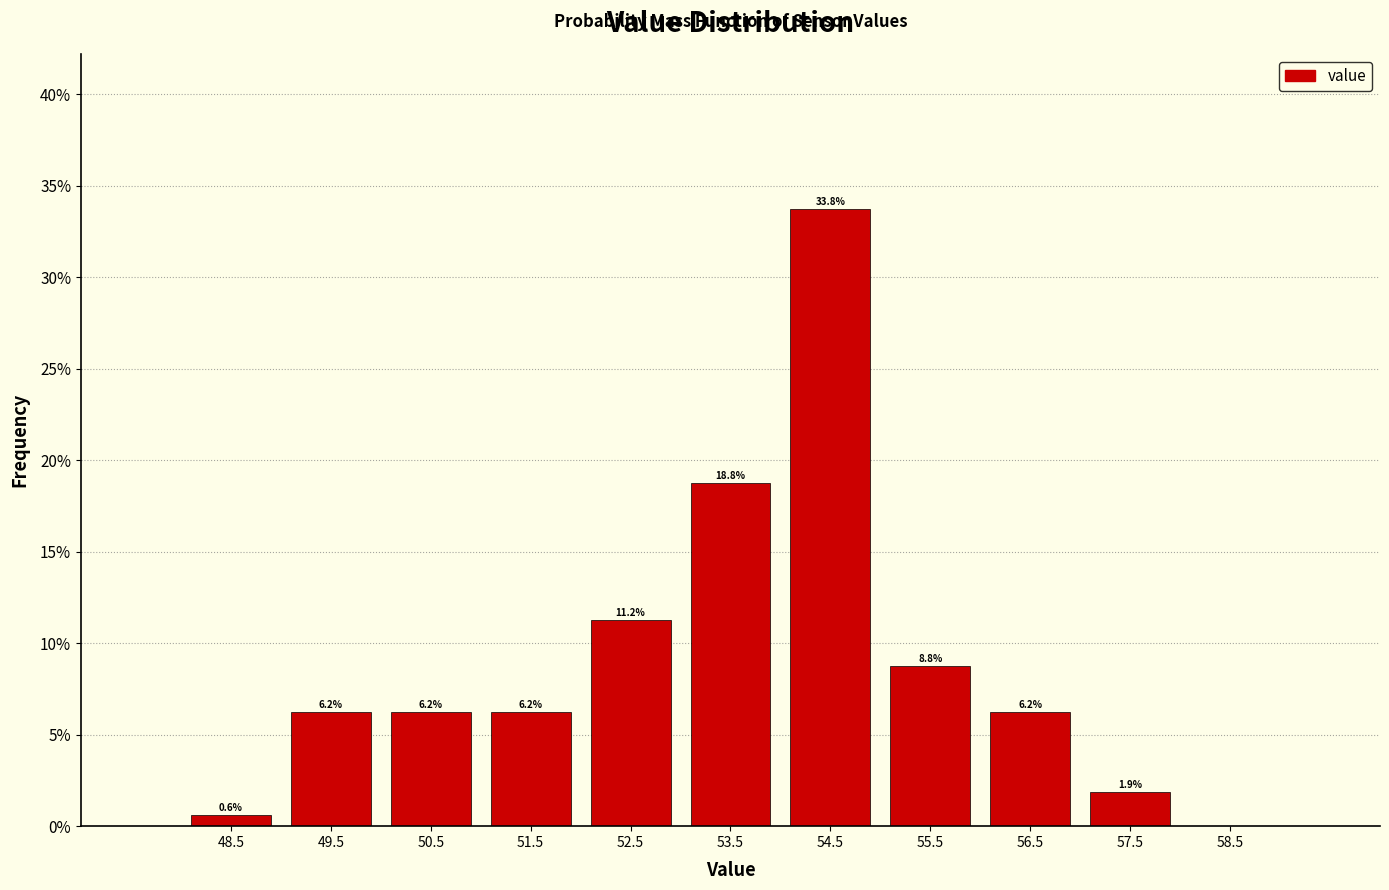

Which range on the x-axis has the tallest bar?

54 to 55